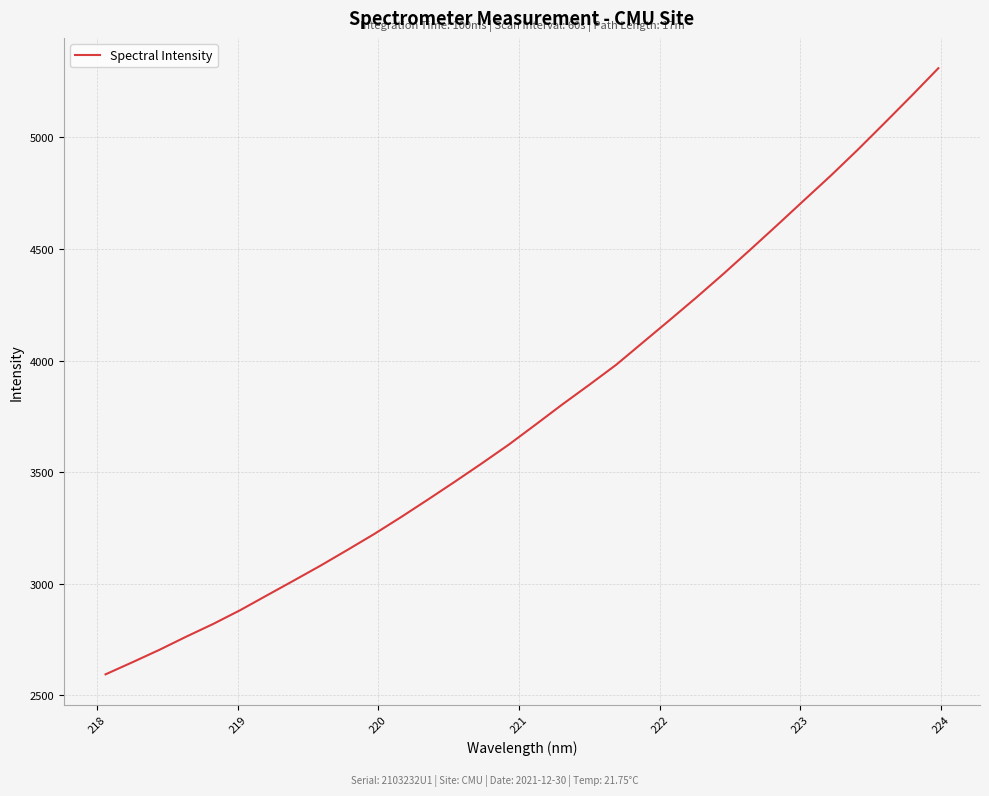

What is the minimum value shown in the chart?

2593.1